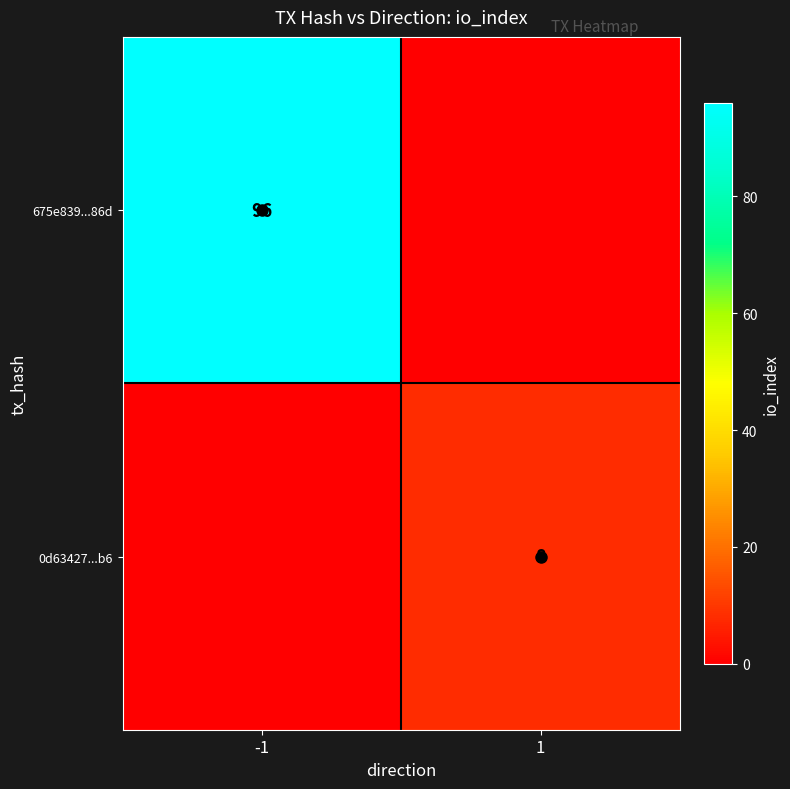

The 675e839...86d series shows 61 at -1. True or false?

False